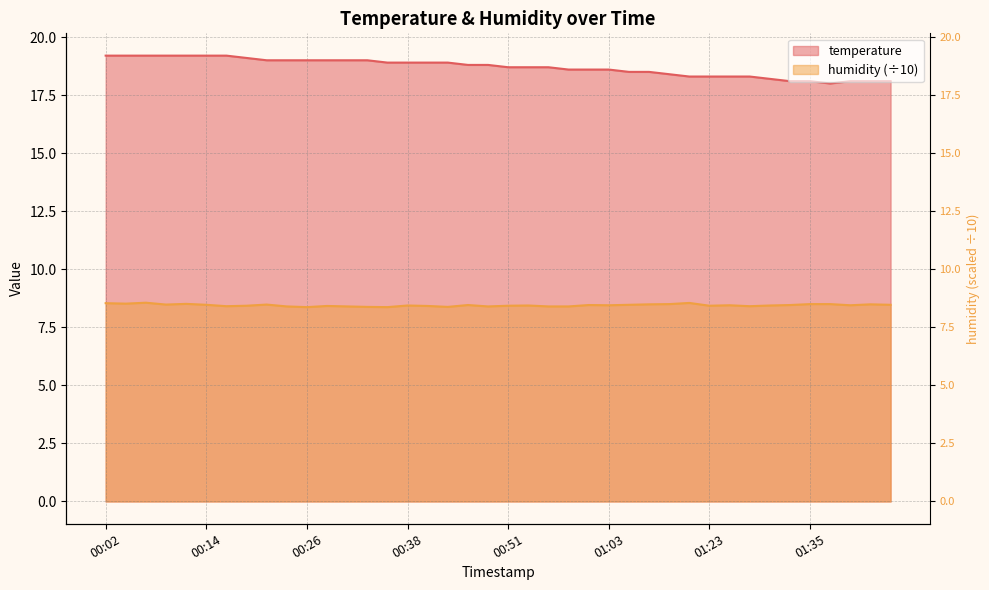

Which category has the highest value in the humidity series?

00:07